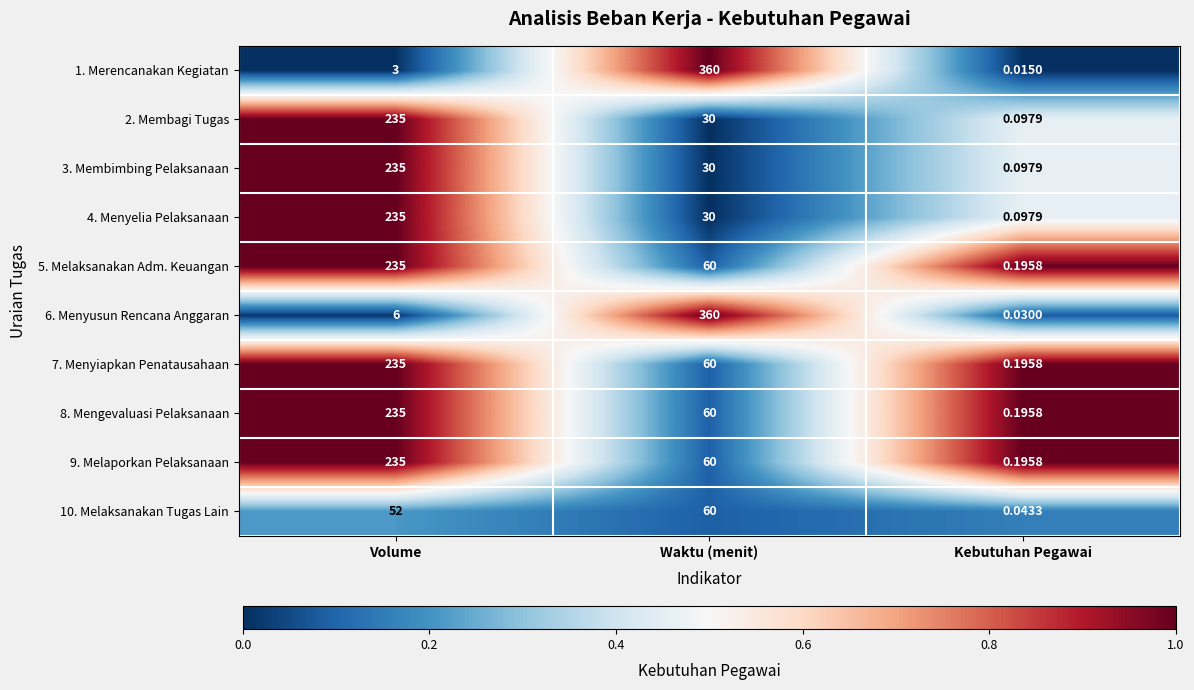

At which label does 3. Membimbing Pelaksanaan reach its minimum?

Kebutuhan Pegawai